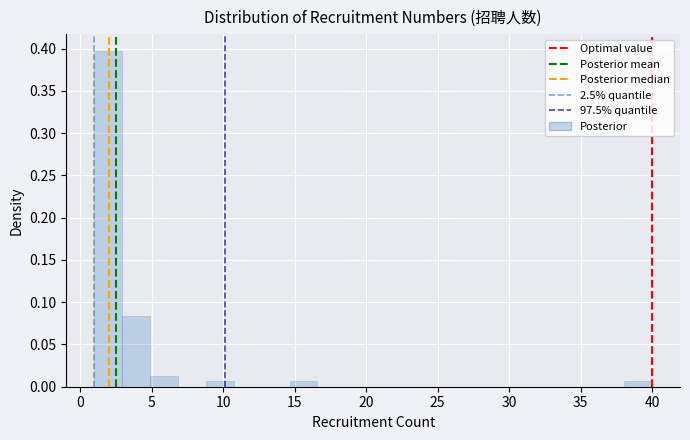

Read against the x-axis, roughly where is the centre of the tallest bar?

2.0